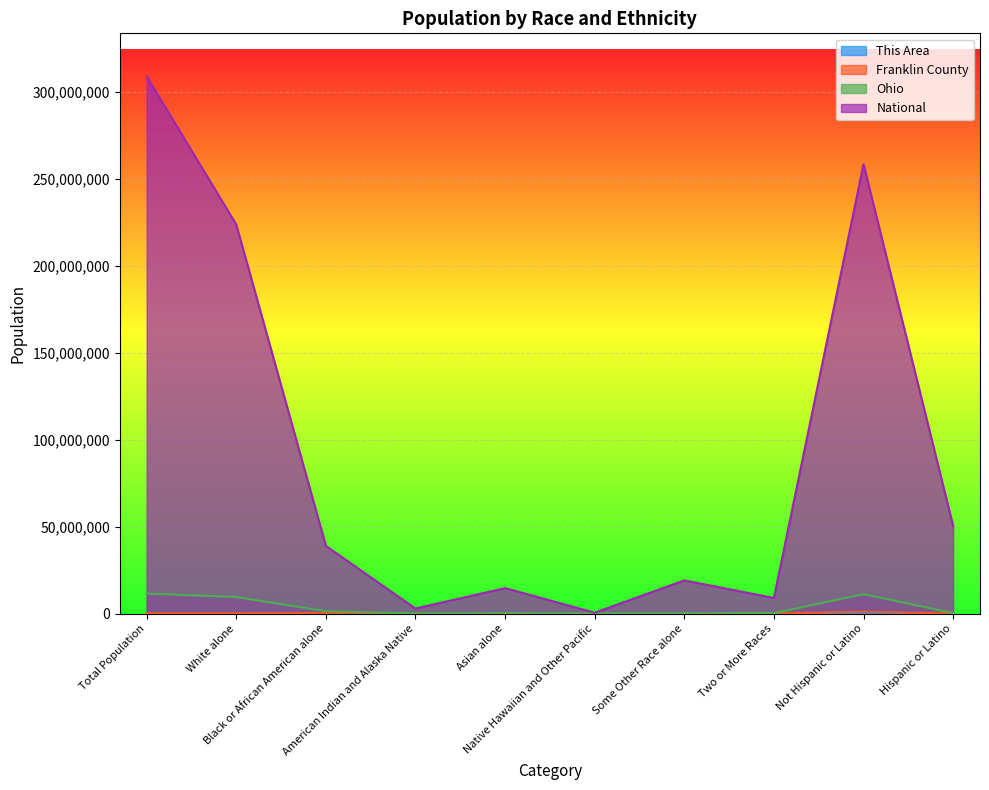

Rank the series at Hispanic or Latino from lowest to highest value.

This Area, Franklin County, Ohio, National